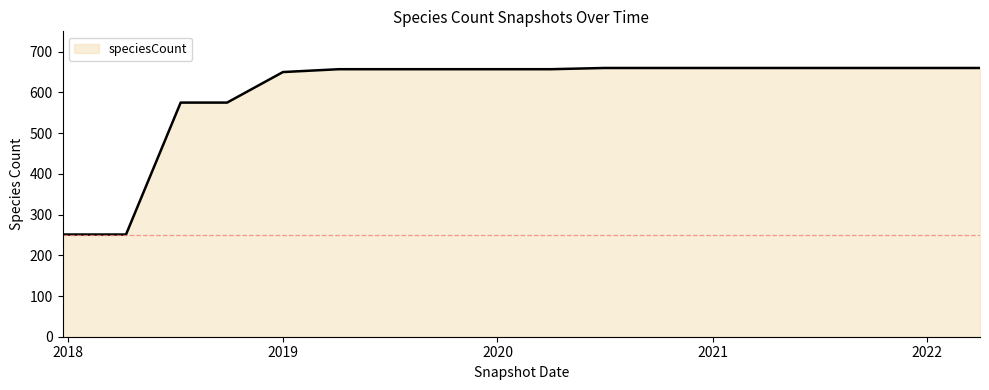

What is the maximum value shown in the chart?

660